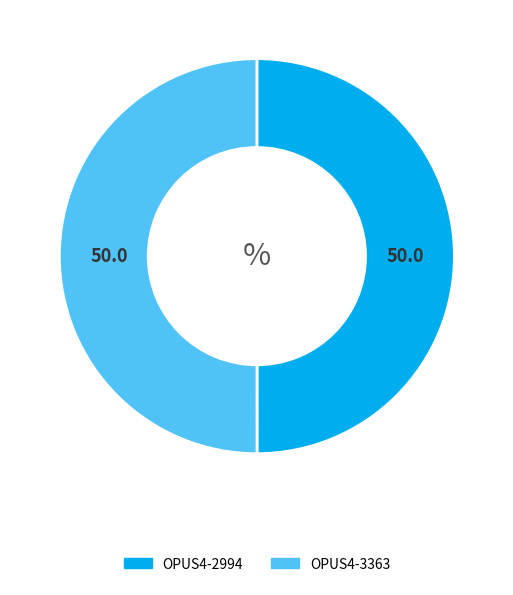

Is it true that OPUS4-3363 is 59% of the pie?

False